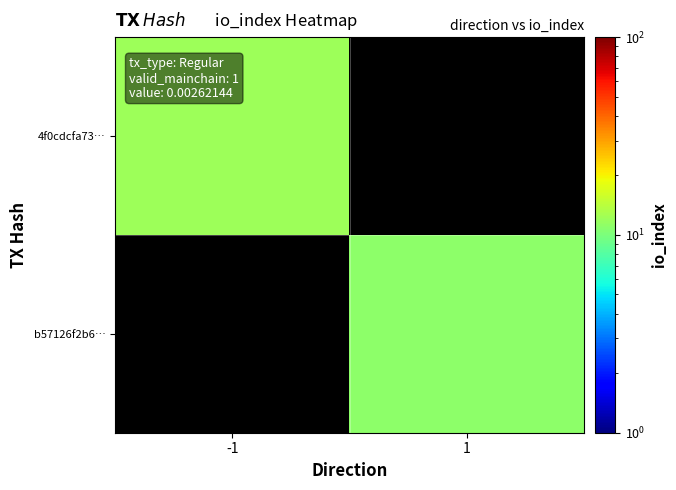

Is the value of 4f0cdcfa73… at 1 greater than the value of b57126f2b6… at -1?

No